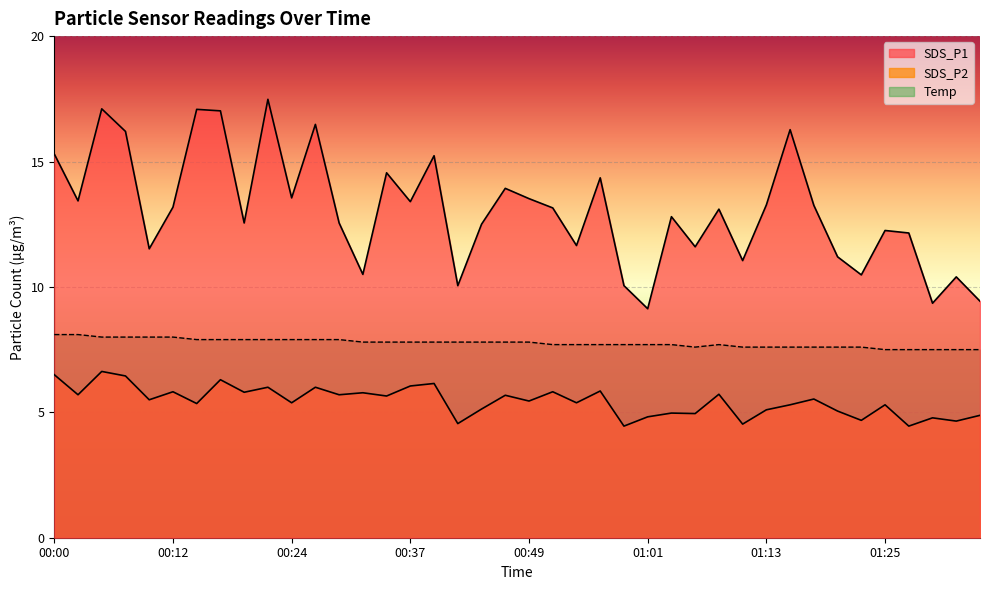

What is the average value of the SDS_P1 series?

13.1